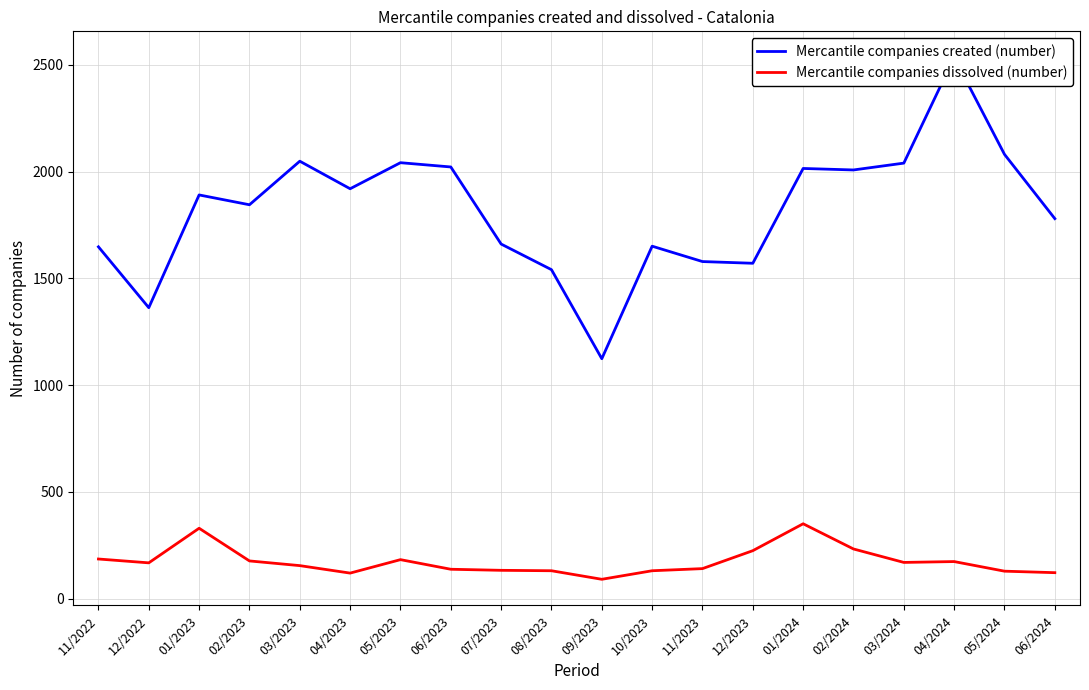

Reading left to right, what are all the values shown in this chart?

Mercantile companies created (number): 11/2022=1648	12/2022=1363	01/2023=1891	02/2023=1845	03/2023=2049	04/2023=1920	05/2023=2042	06/2023=2022	07/2023=1661	08/2023=1541	09/2023=1124	10/2023=1651	11/2023=1579	12/2023=1571	01/2024=2015	02/2024=2008	03/2024=2040	04/2024=2535	05/2024=2081	06/2024=1780
Mercantile companies dissolved (number): 11/2022=186	12/2022=168	01/2023=330	02/2023=177	03/2023=155	04/2023=120	05/2023=183	06/2023=138	07/2023=133	08/2023=131	09/2023=91	10/2023=131	11/2023=141	12/2023=225	01/2024=351	02/2024=233	03/2024=170	04/2024=174	05/2024=129	06/2024=122